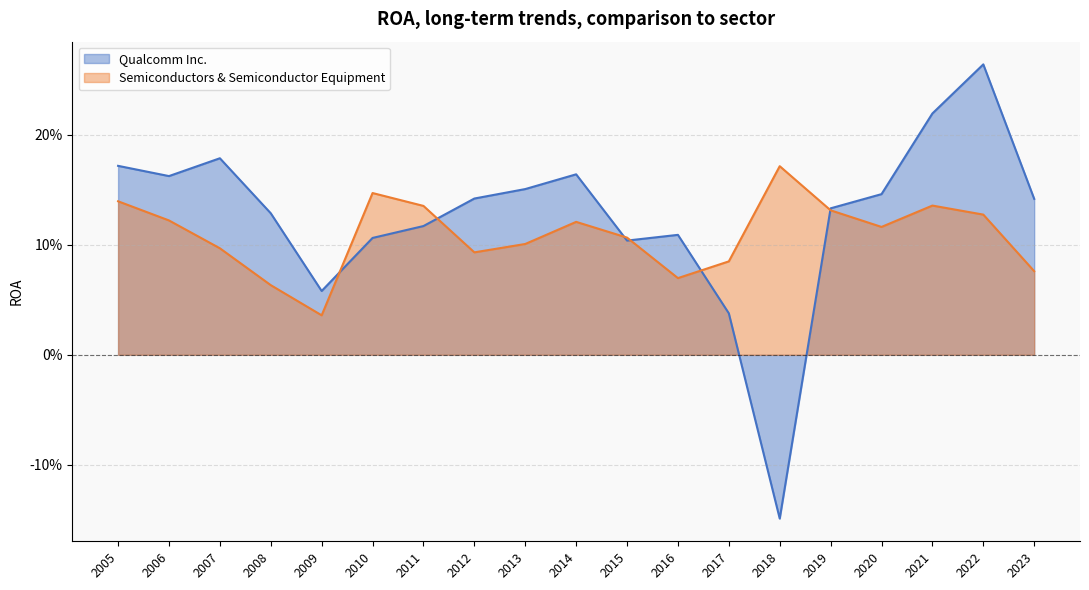

Rank the categories by Semiconductors & Semiconductor Equipment value from highest to lowest.

2018, 2010, 2005, 2021, 2011, 2019, 2022, 2006, 2014, 2020, 2015, 2013, 2007, 2012, 2017, 2023, 2016, 2008, 2009